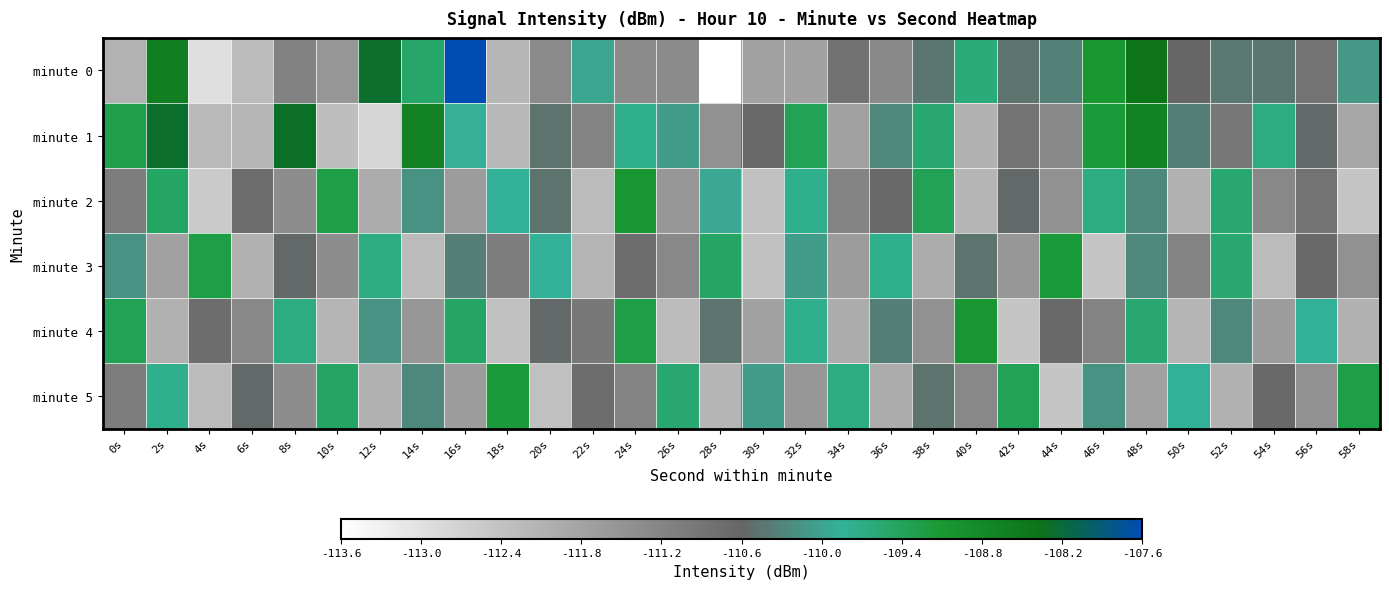

What is the total value across all series at 18s?

-667.1